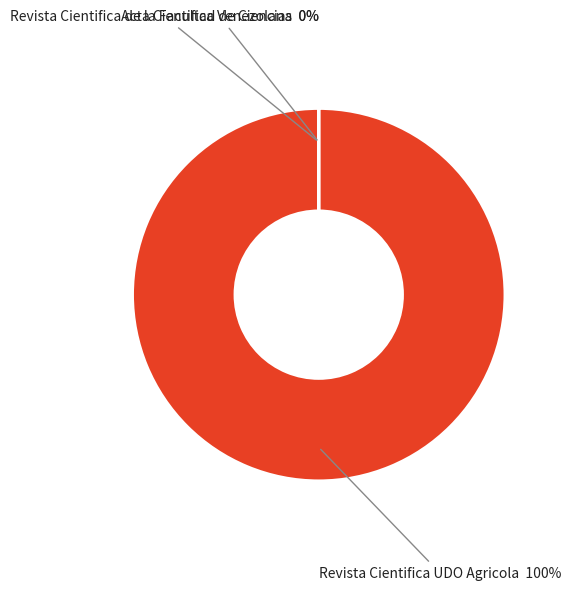

What is the change in value from Acta Cientifica Venezolana to Revista Cientifica de la Facultad de Ciencias?

+206